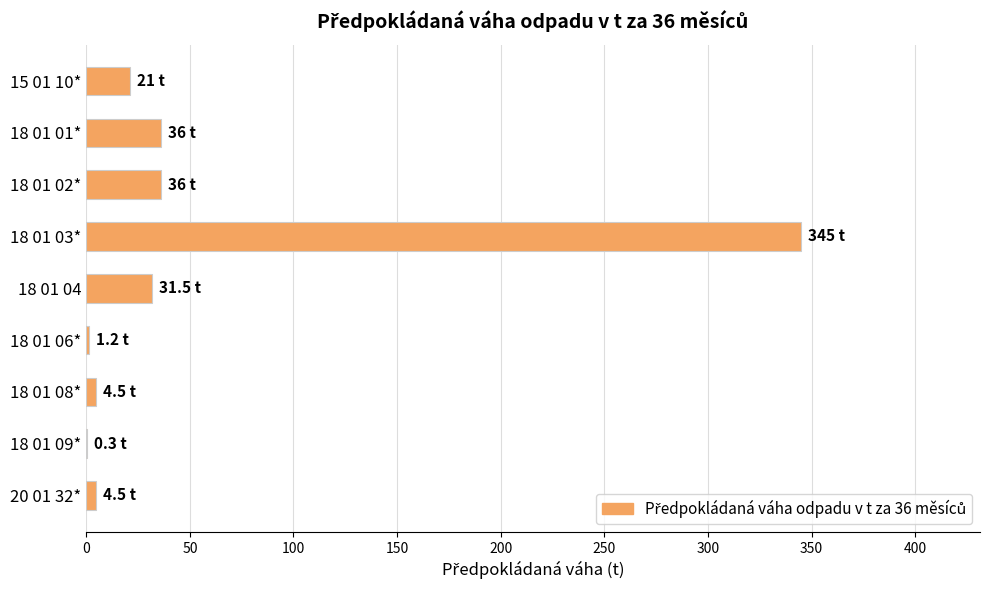

Is it true that the value at 18 01 02* is 36.0?

True